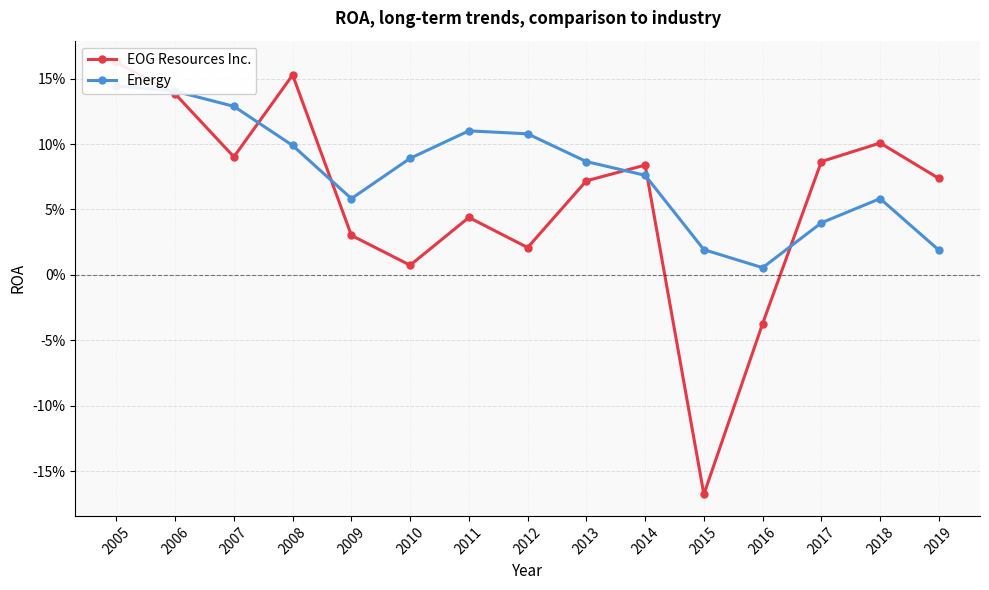

The value of Energy at 2008 is 0.1. True or false?

True